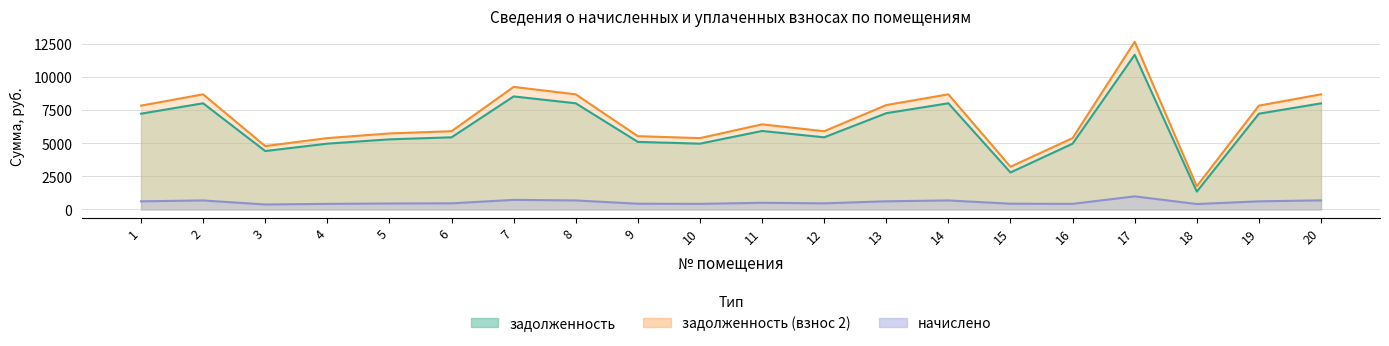

Rank the categories by начислено value from highest to lowest.

17, 7, 20, 2, 8, 14, 13, 1, 19, 11, 6, 12, 5, 9, 15, 4, 10, 16, 18, 3